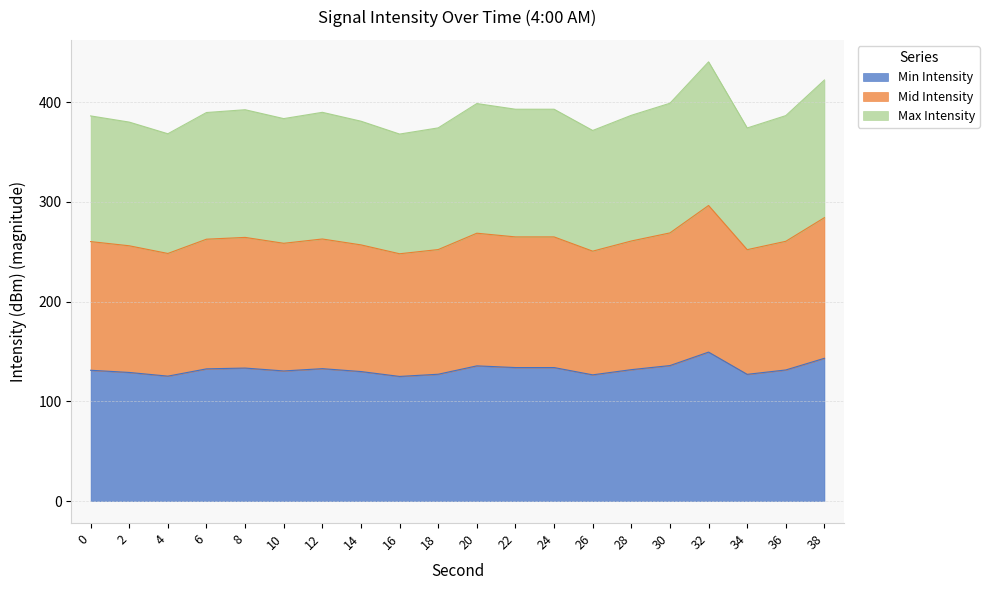

What is the minimum value for Min Intensity?

125.0